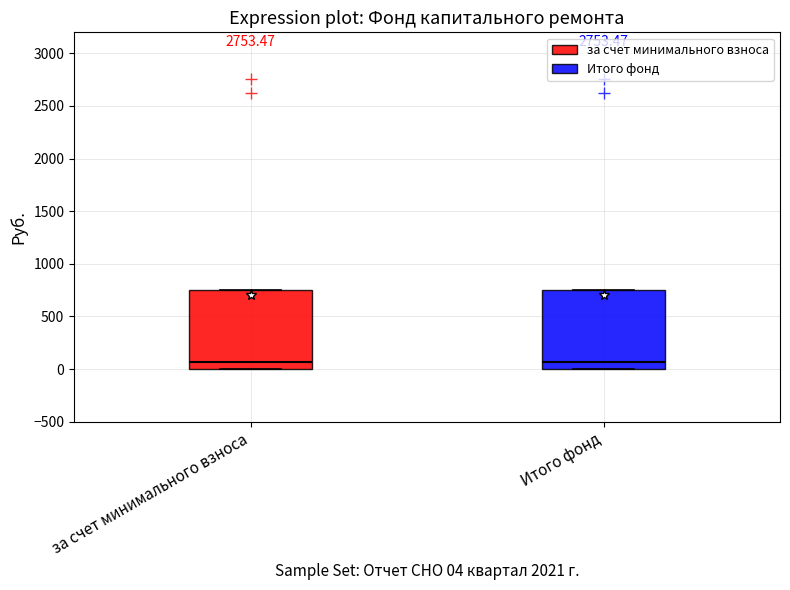

Reading left to right, transcribe this box plot: for each box, give where its median line is, the range the box spans, and where its two whiskers end, as read against the y-axis. The values are not printed on the chart, so give them approximately, as read against the axis.

за счет минимального взноса: median 50, box 0 to 750, whiskers 0 to 750
Итого фонд: median 50, box 0 to 750, whiskers 0 to 750